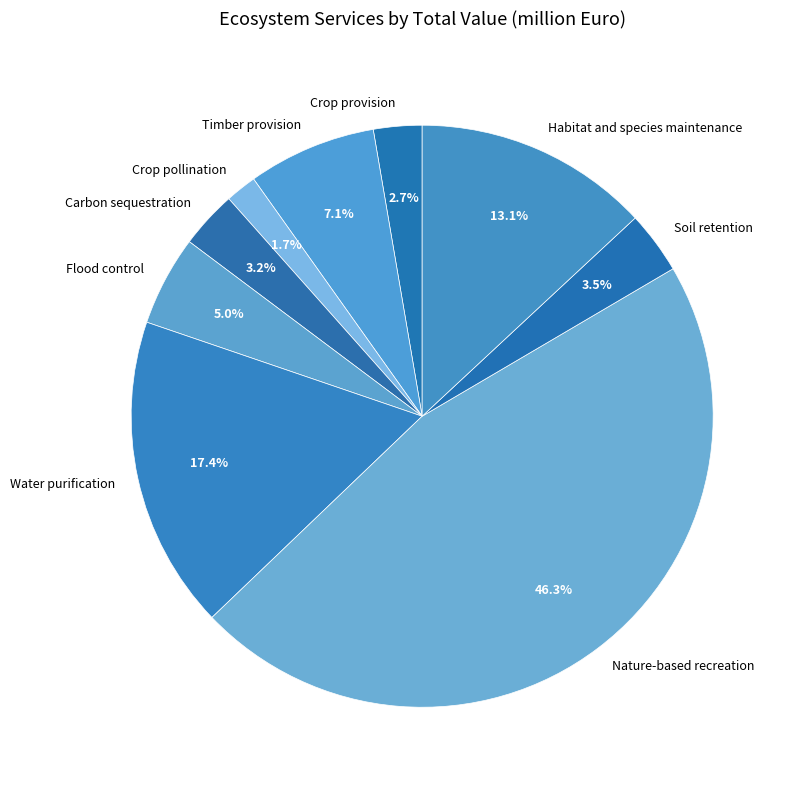

Which category has the biggest portion of the pie?

Nature-based recreation